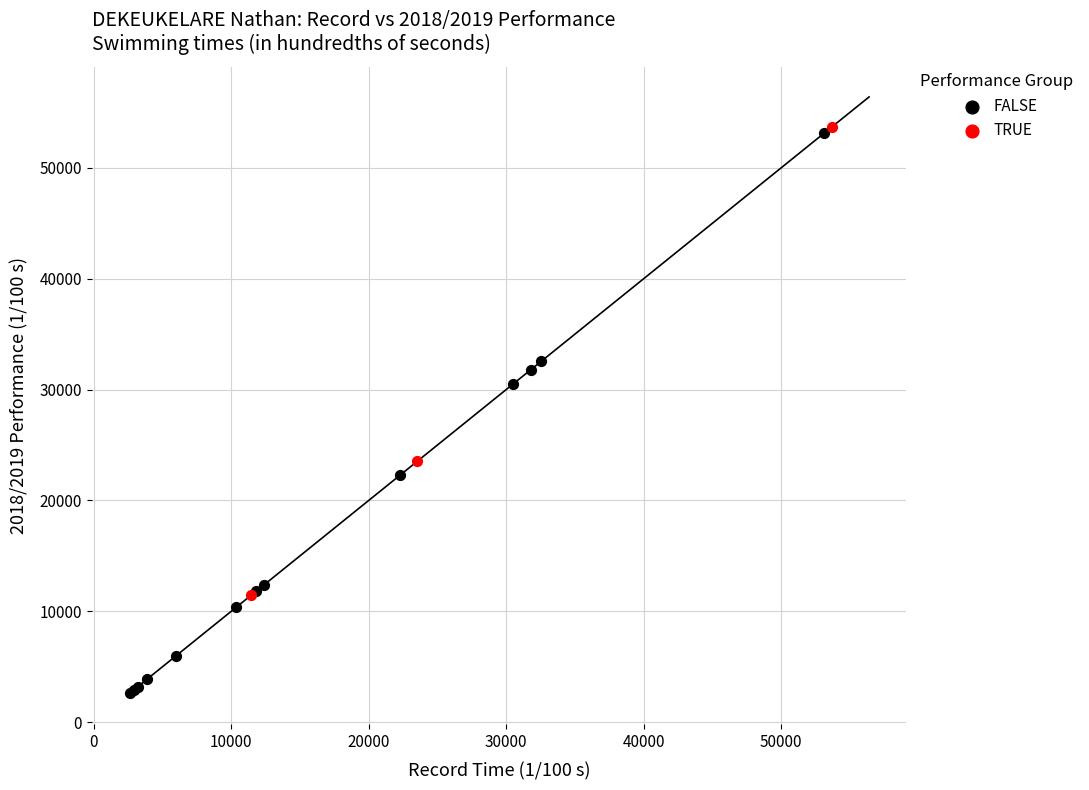

What are all the series names shown in the legend?

FALSE, TRUE